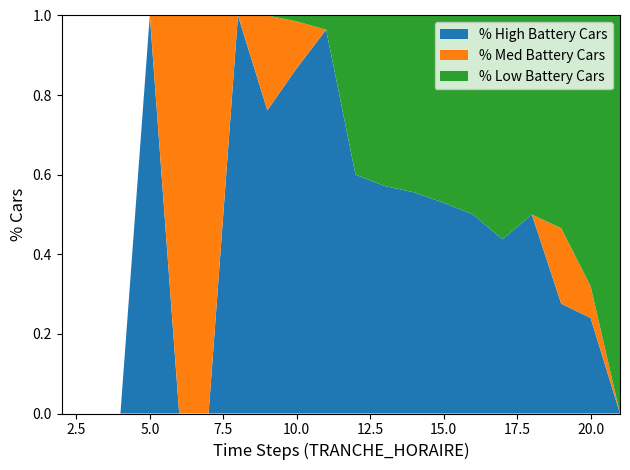

The value of % High Battery Cars at 15.0 is 0.9. True or false?

False